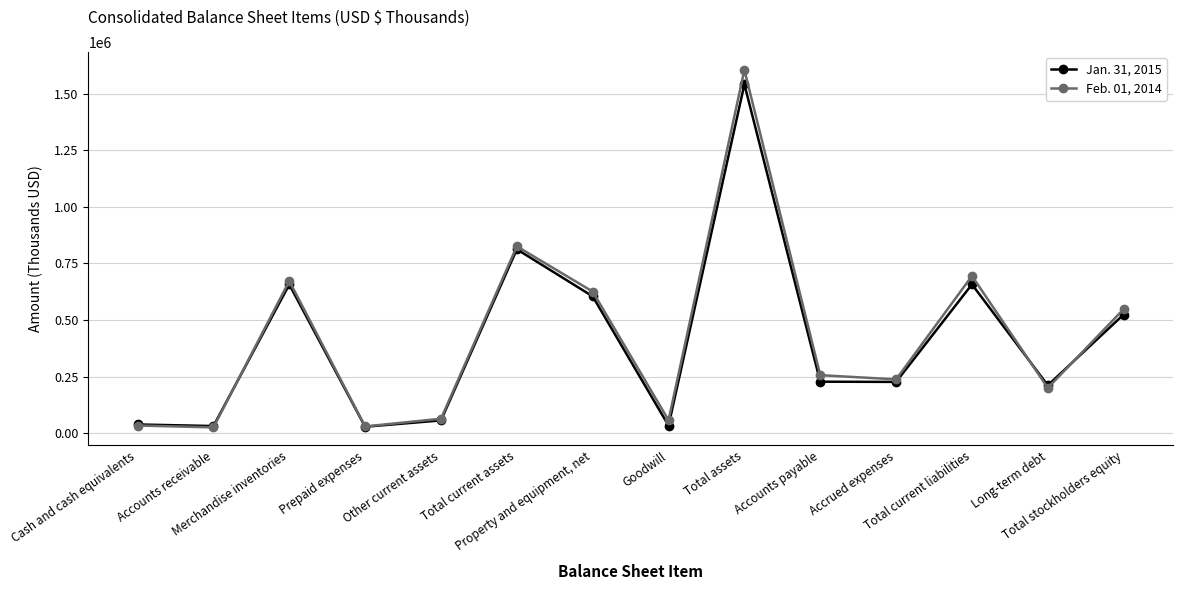

Which series has the largest total across all categories?

Feb. 01, 2014